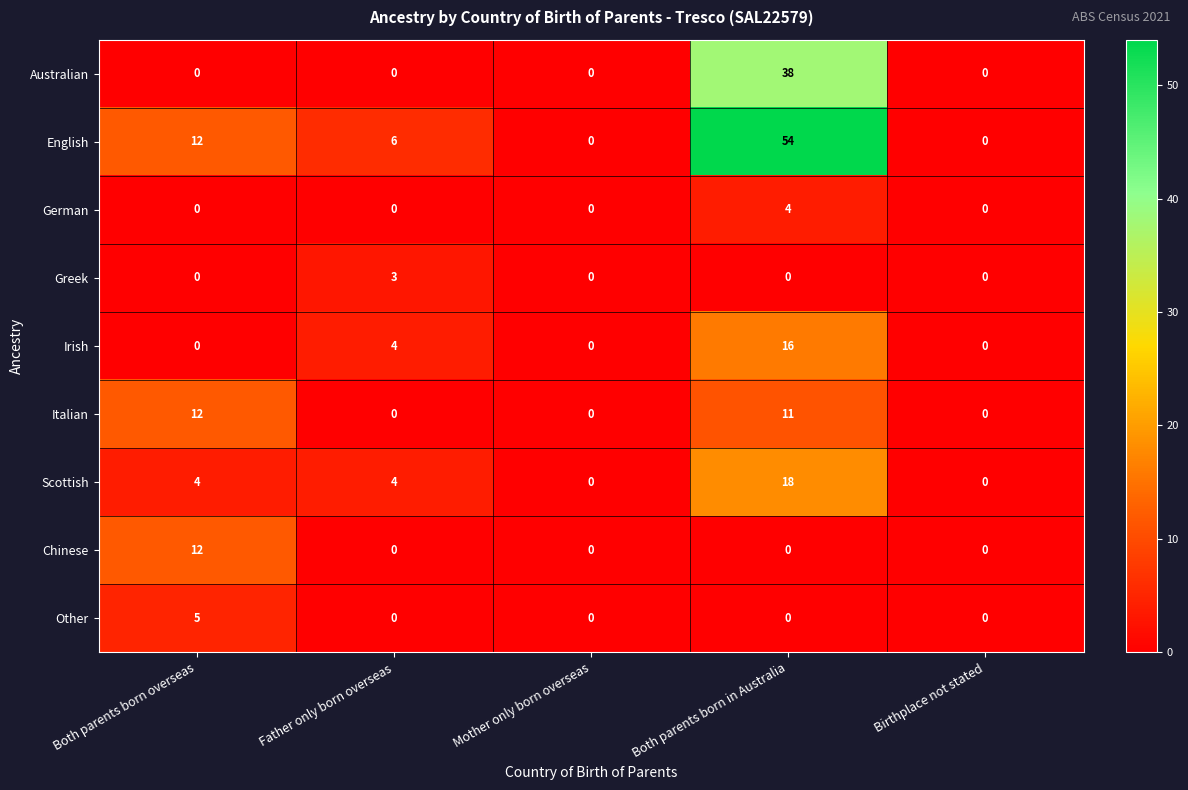

What is the total value across all series at Both parents born in Australia?

141